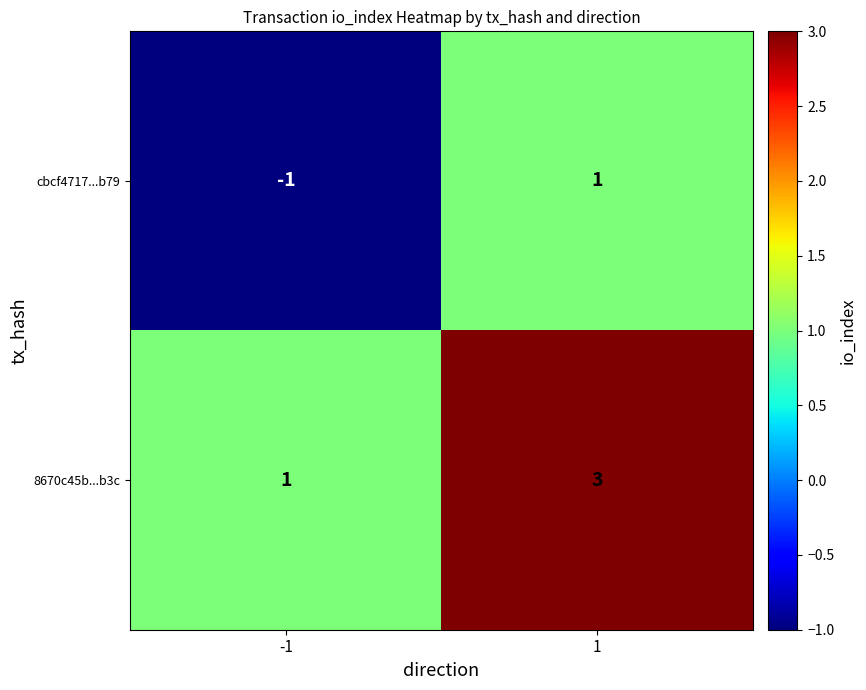

List the series in order of their overall mean, lowest first.

cbcf4717...b79, 8670c45b...b3c